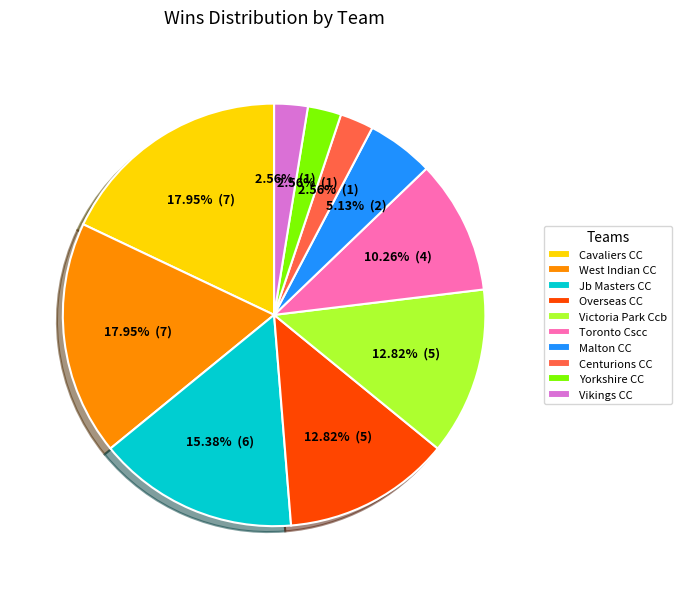

Does Yorkshire CC represent more than half of the total?

No